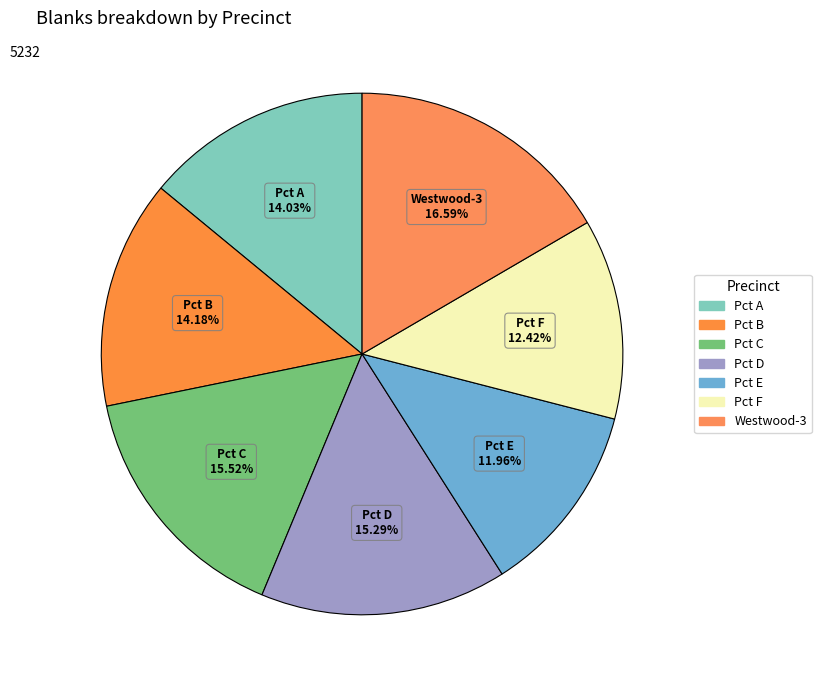

True or false: Pct C accounts for 16% of the total.

True